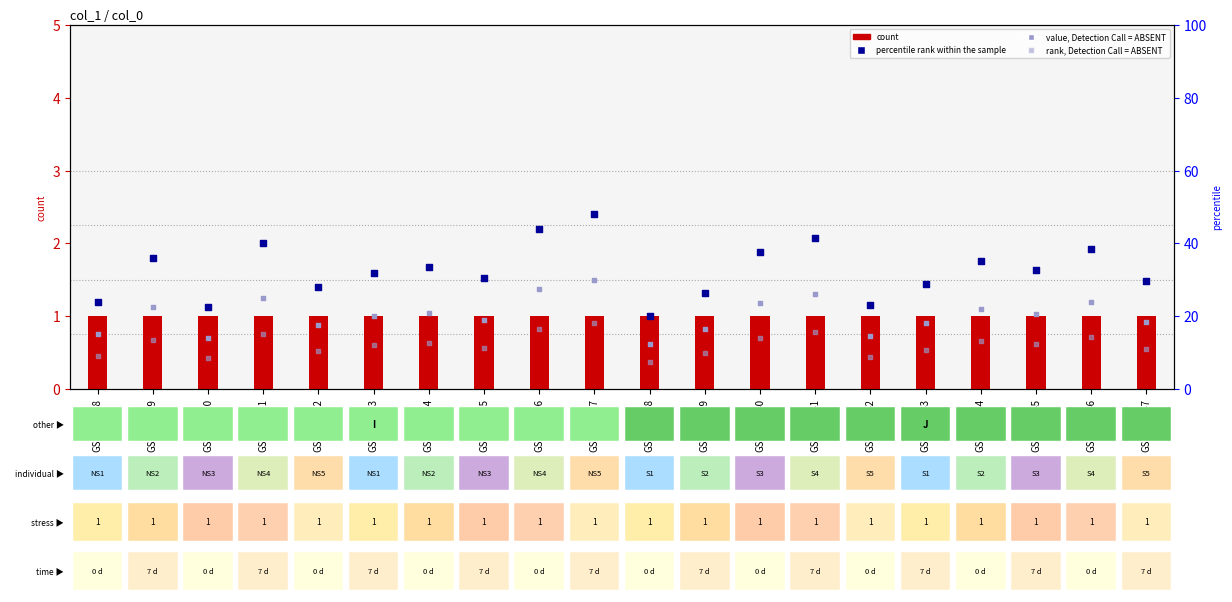

What is the total value across all series at GSM122546?

77.8